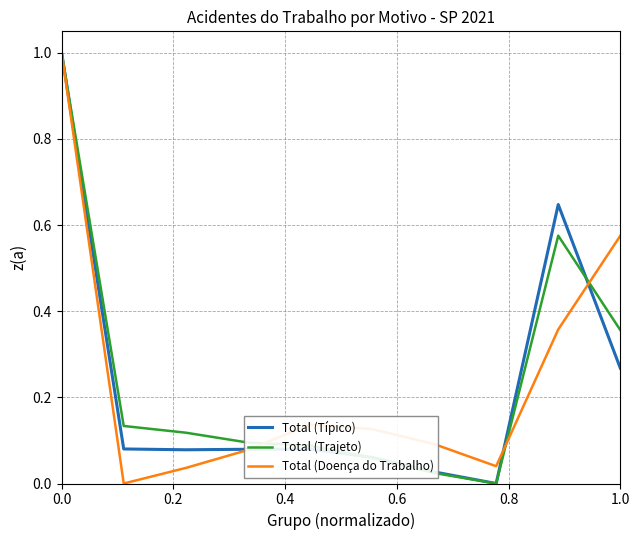

What is the maximum value shown in the chart?

1.0